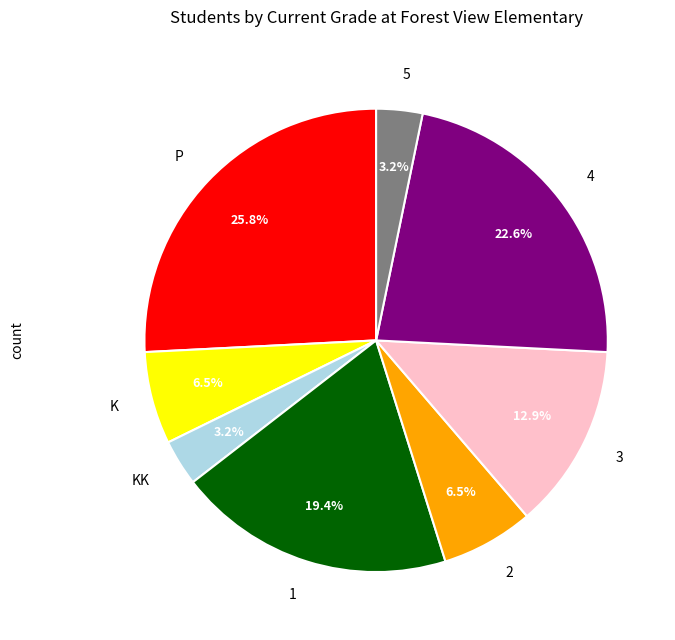

Does 1 represent more than half of the total?

No